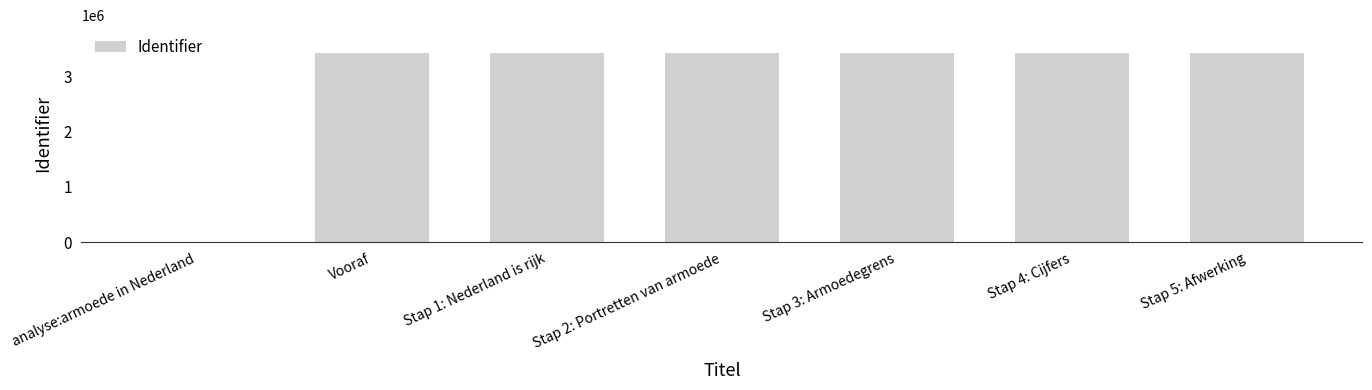

True or false: the data shows 3407437 at Stap 4: Cijfers.

True